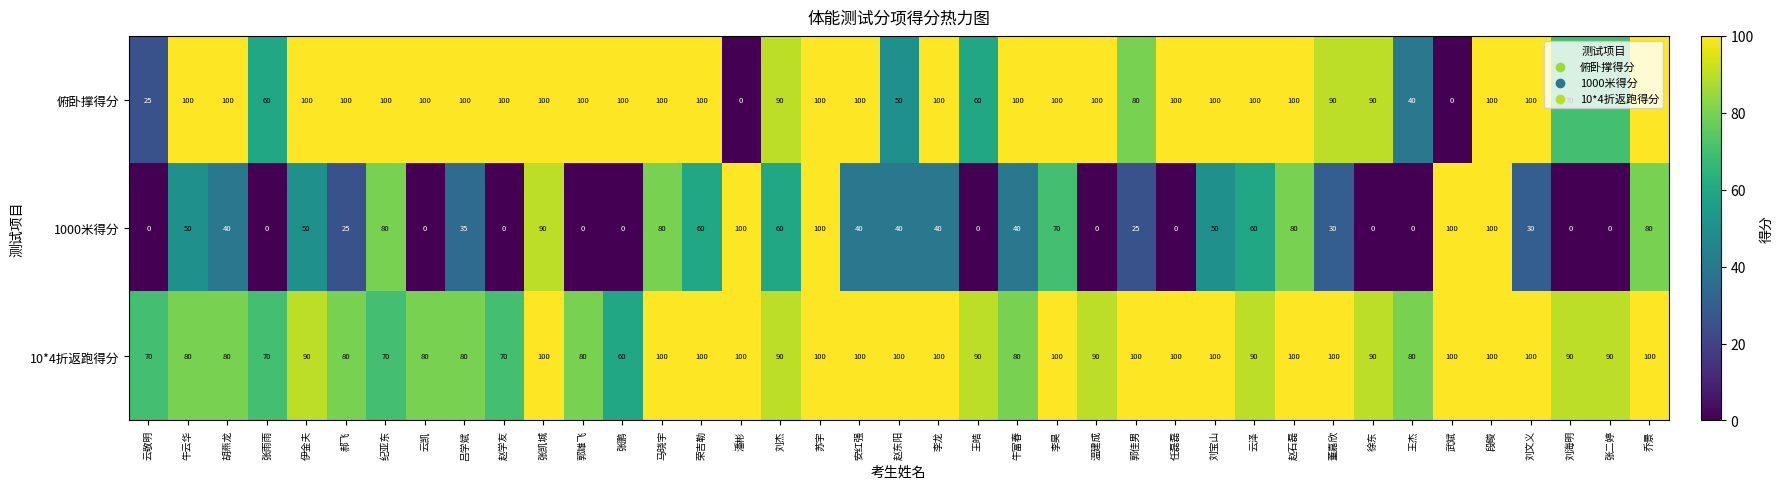

What is the greatest value displayed?

100